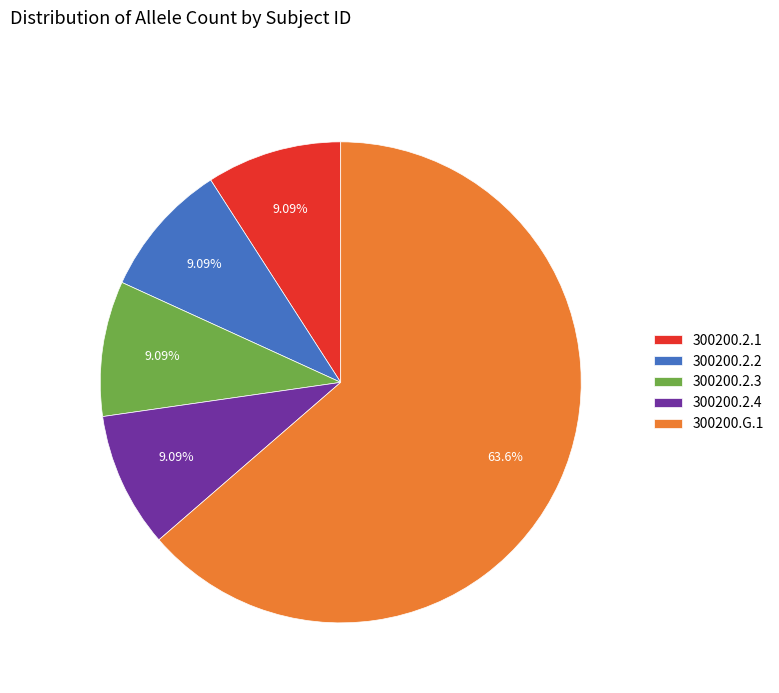

To the nearest percent, what percentage of the pie is 300200.2.1?

9%